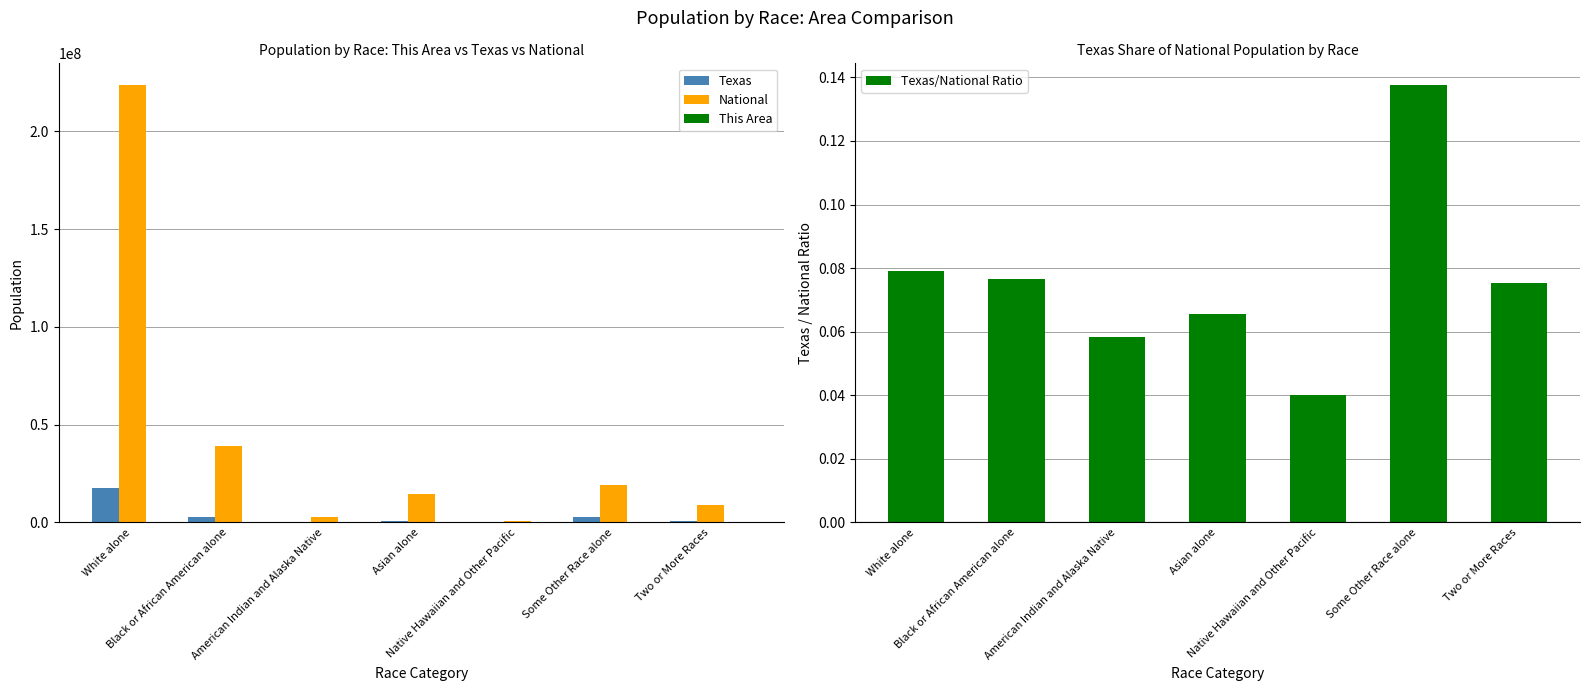

What is the total value across all series at Two or More Races?

9688075.1